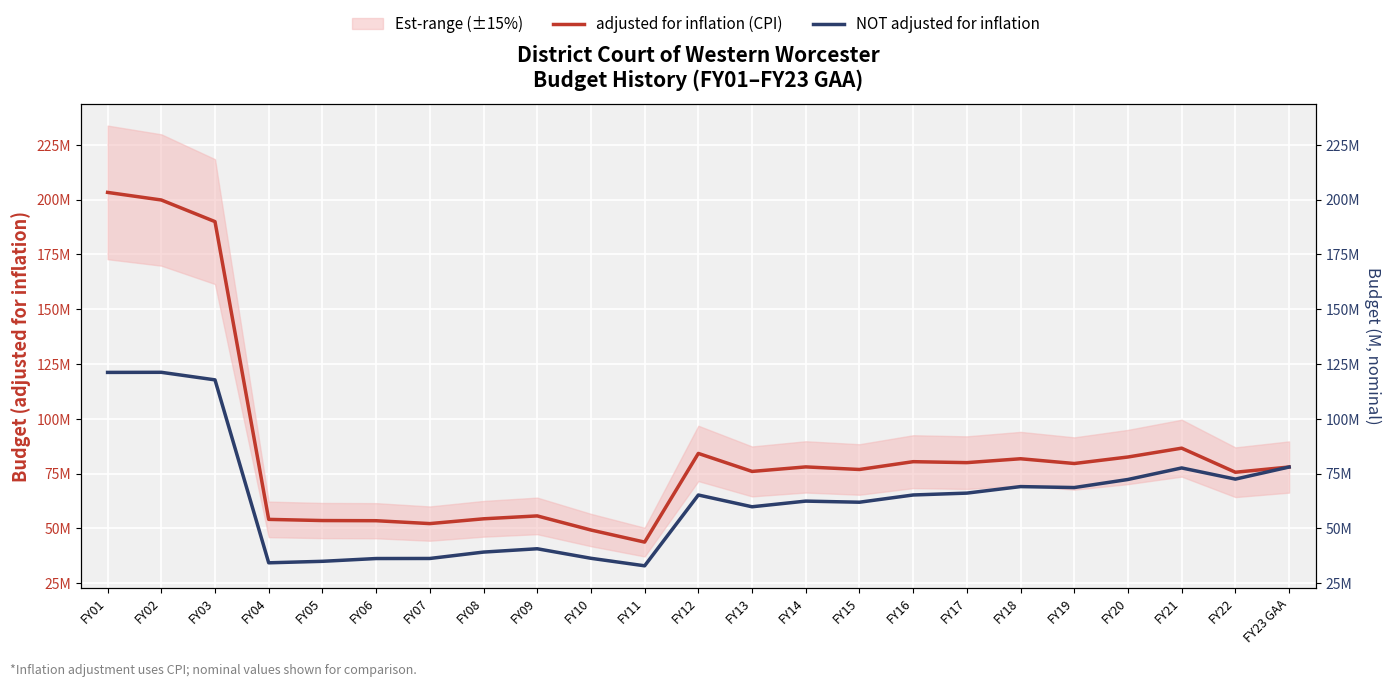

What is the sum of the NOT adjusted for inflation values at FY06 and FY08?

75350414